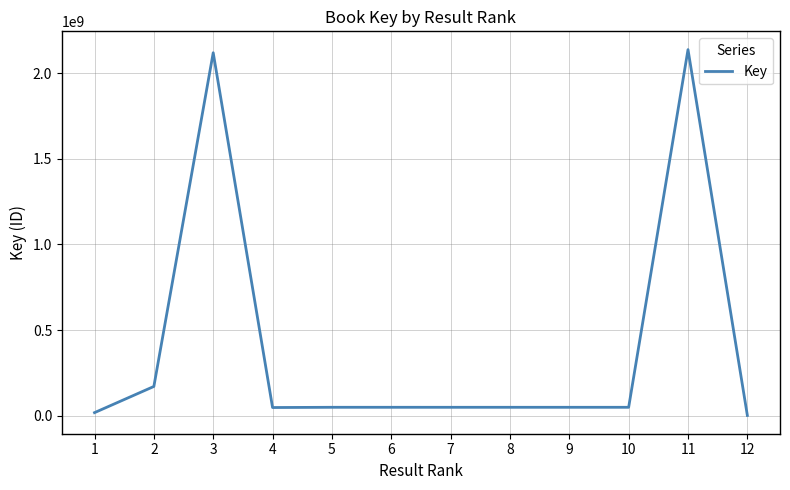

Is it true that the value at 4 is 47256458?

True